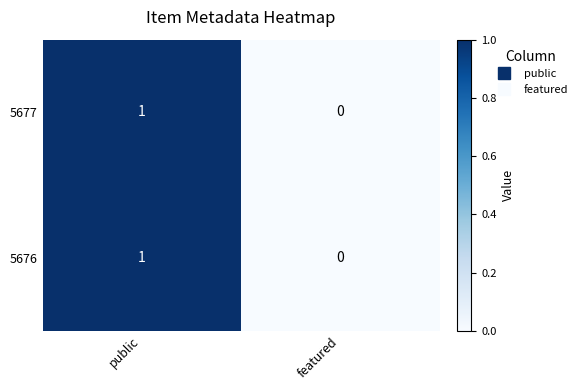

At which label is 5677 closest to 0?

featured